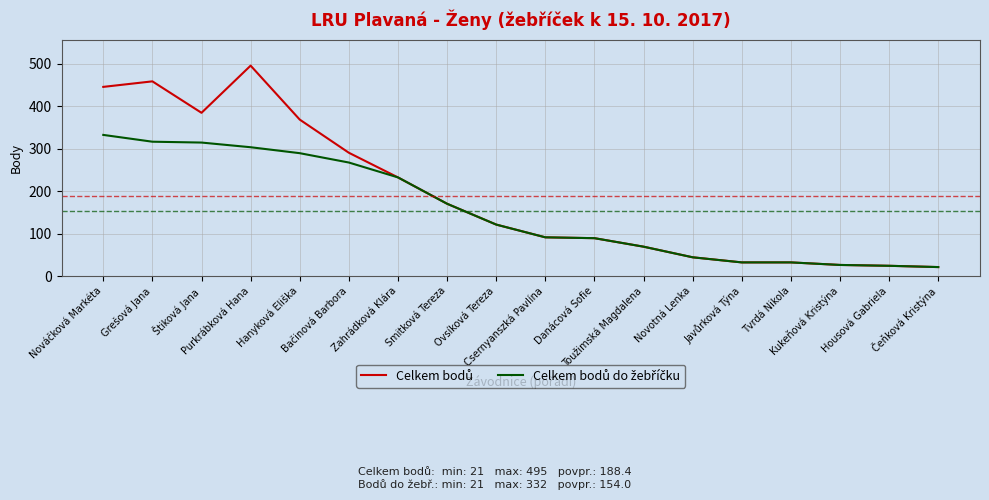

How many series are shown in this chart?

2